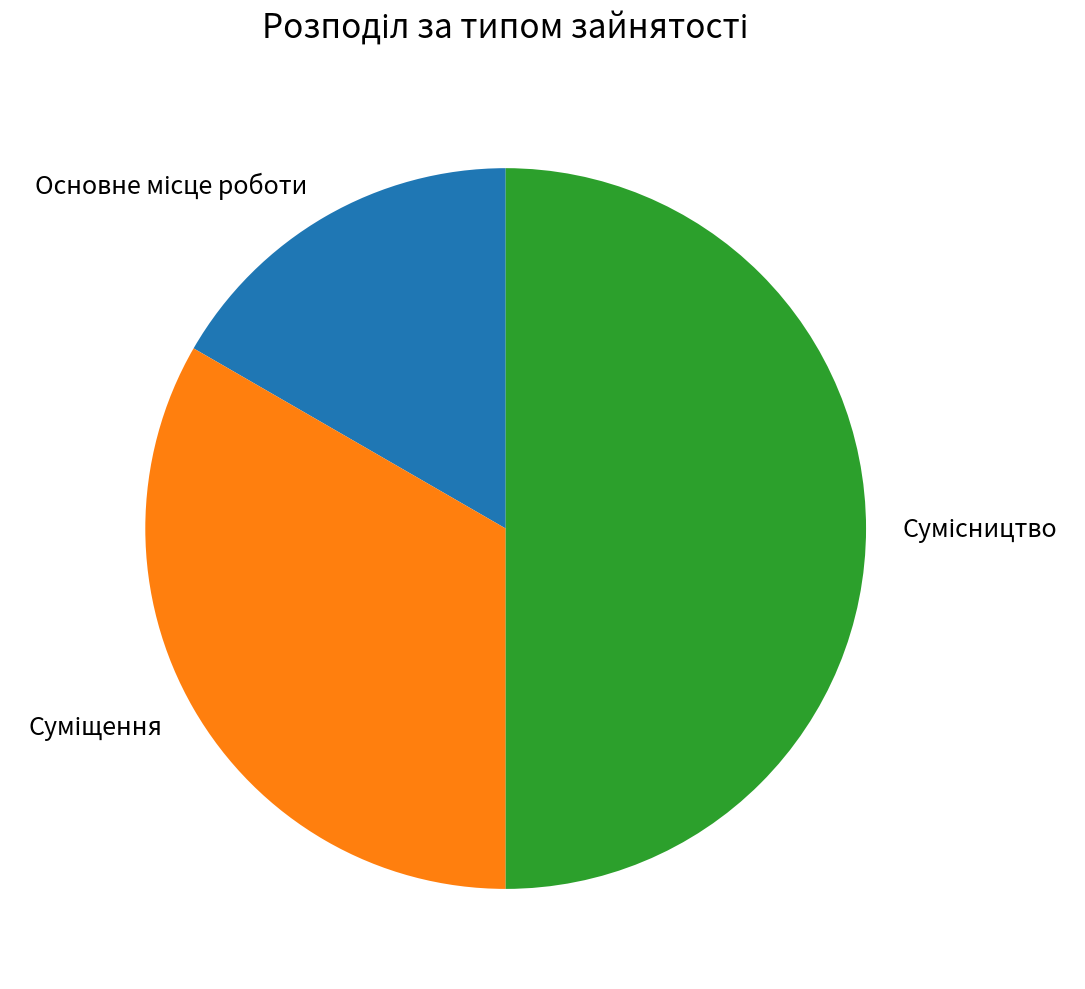

Count the number of slices in the pie.

3